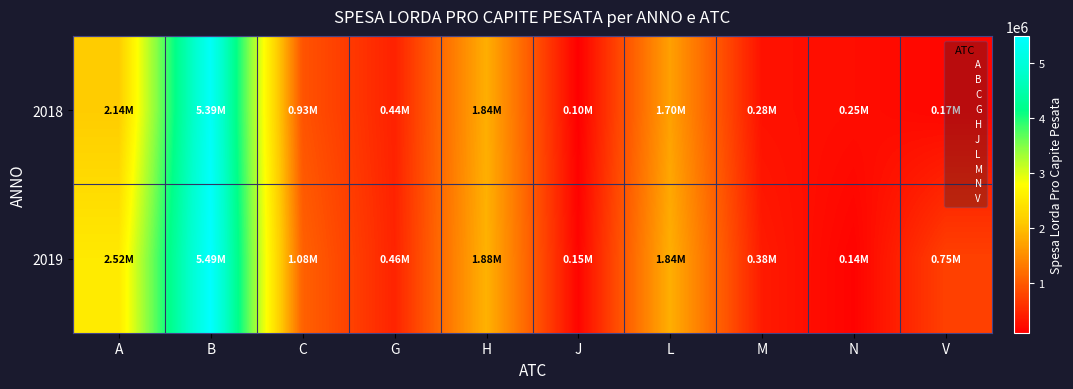

What is the maximum value shown in the chart?

5494018.4